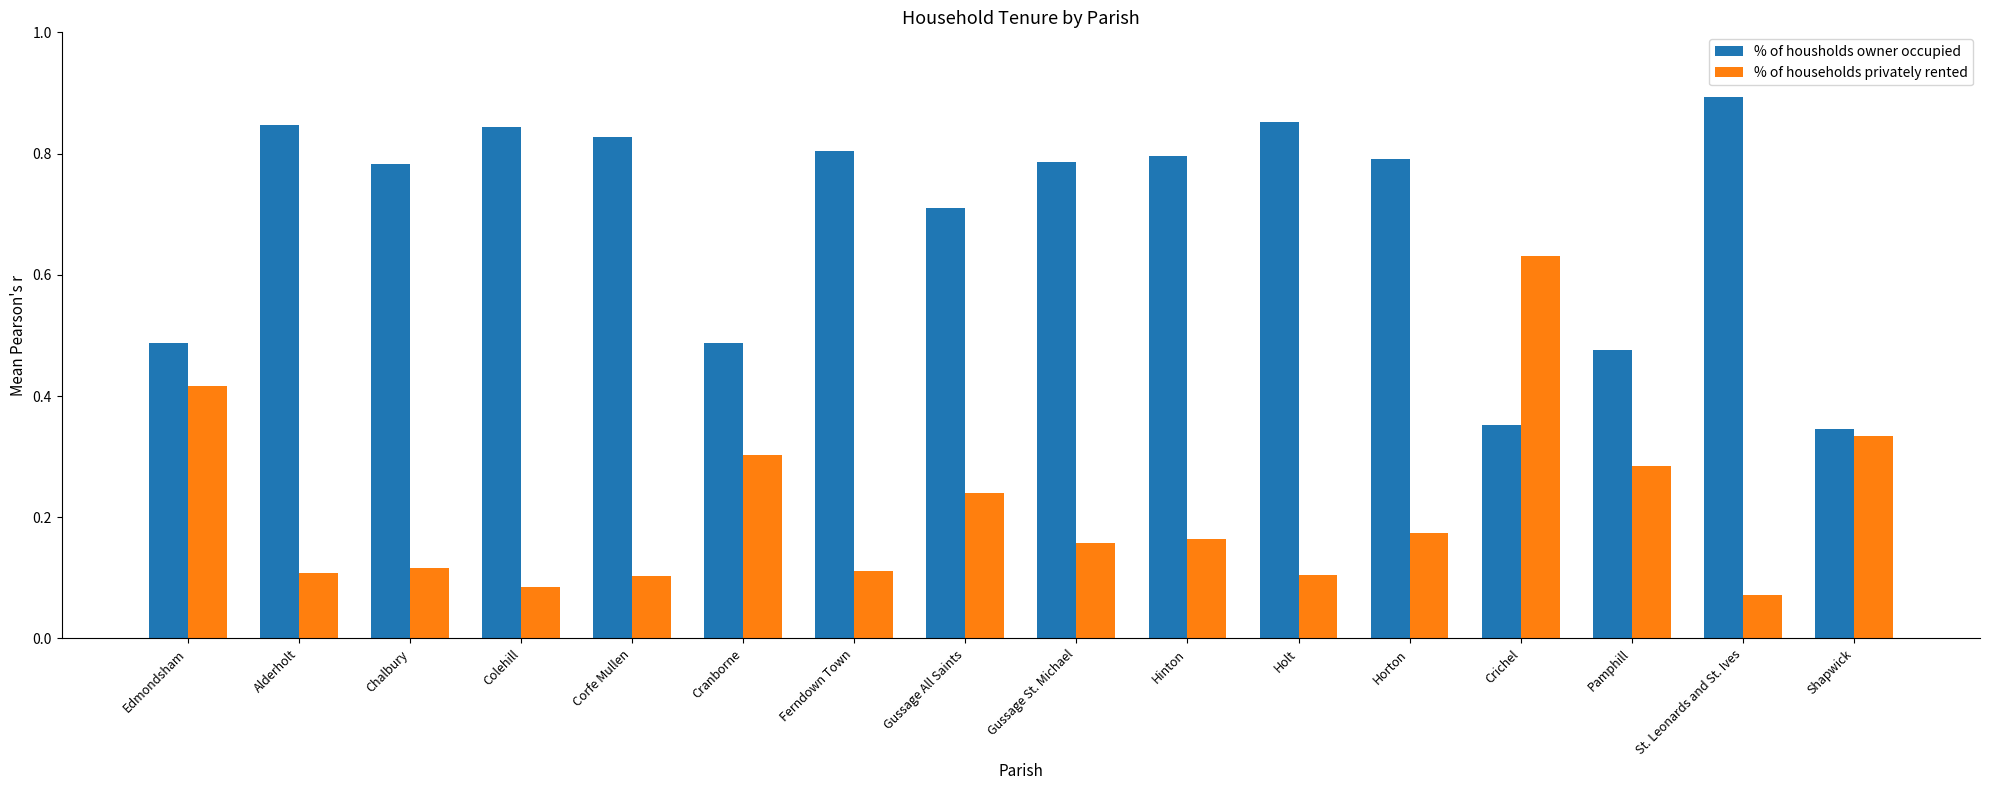

Is it true that % of households privately rented equals 0.1 at Gussage St. Michael?

False